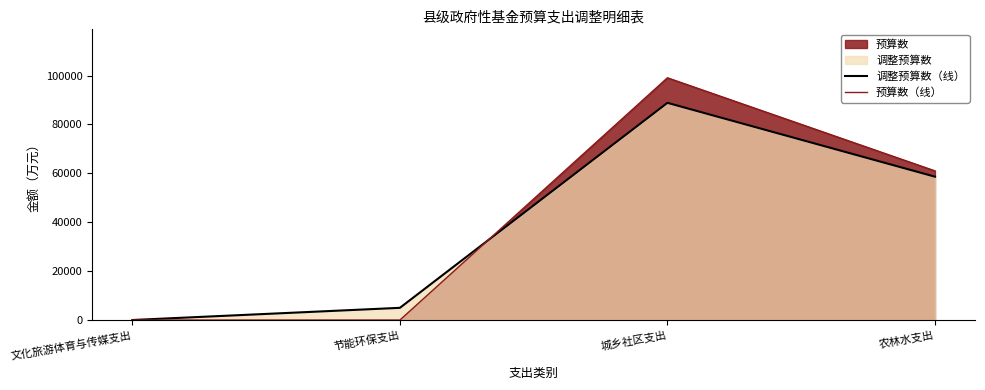

What is the minimum value for 调整预算数（线）?

20